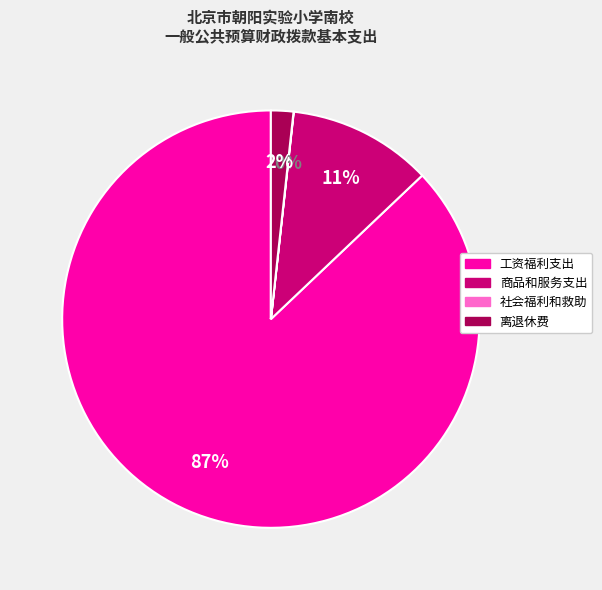

Is it true that 商品和服务支出 is 11% of the pie?

True